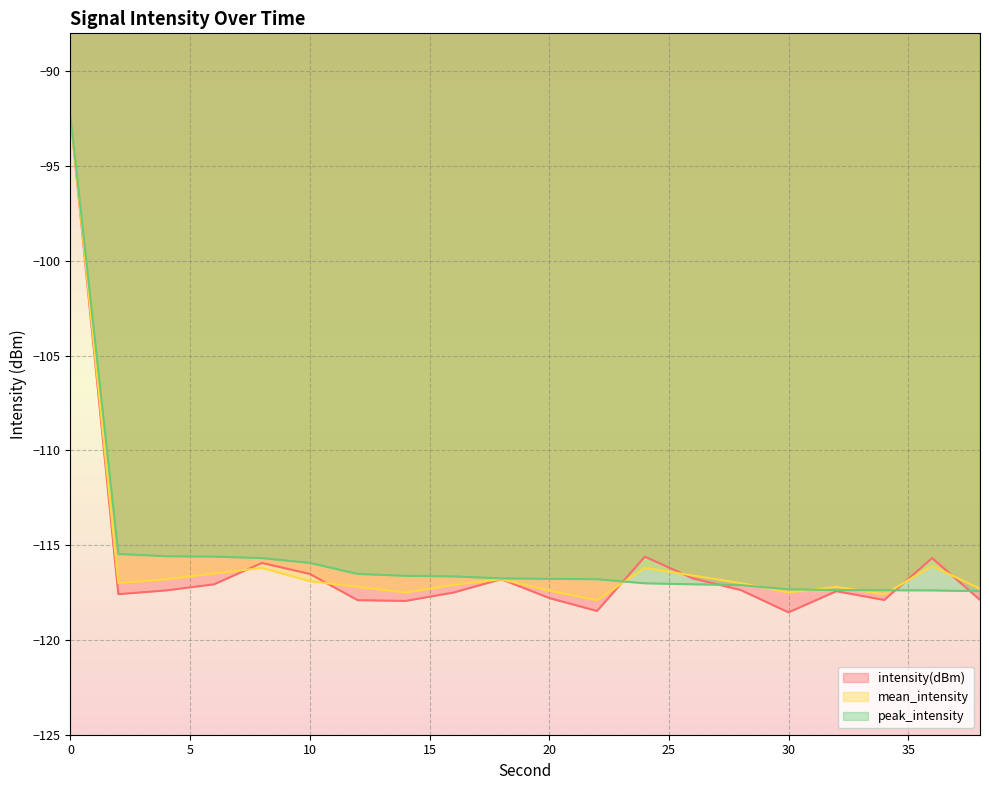

At 8, list the series in order from largest to smallest.

peak_intensity, intensity(dBm), mean_intensity